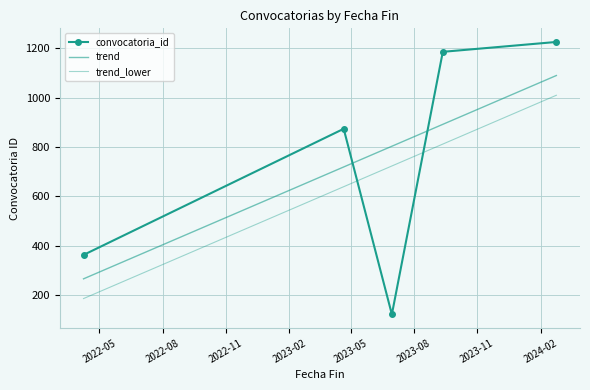

Count the number of categories in the chart.

5